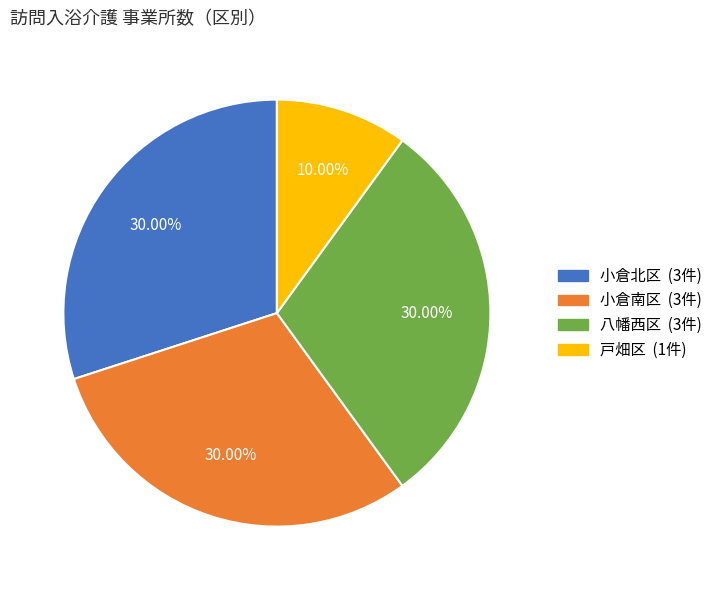

How many slices are in this pie chart?

4